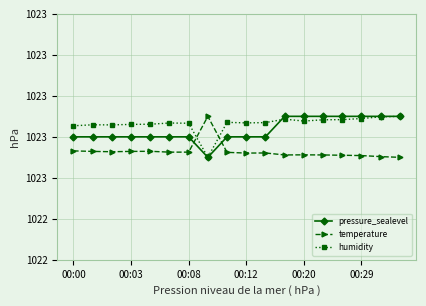

Does the chart display data point markers on the line(s)?

Yes